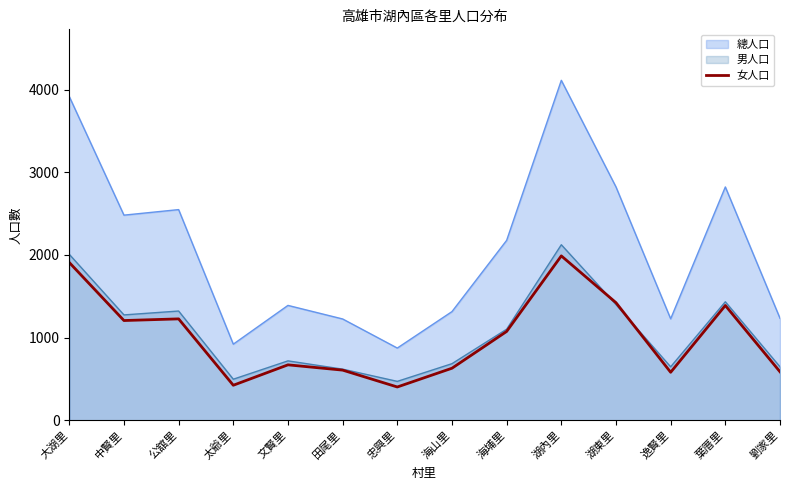

What is the lowest value of the 男人口 series?

471